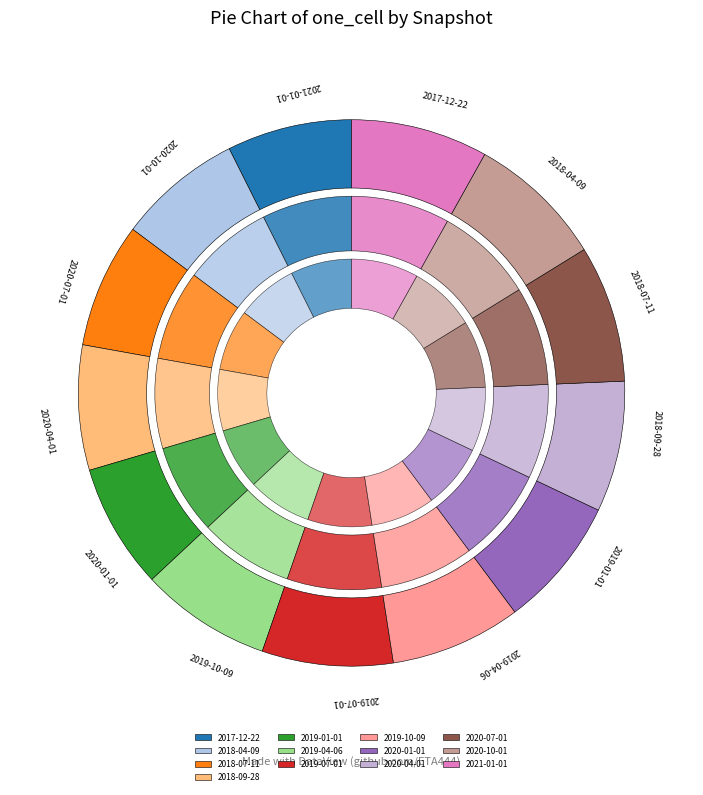

What percentage is NOT represented by 2021-01-01?

91.9%